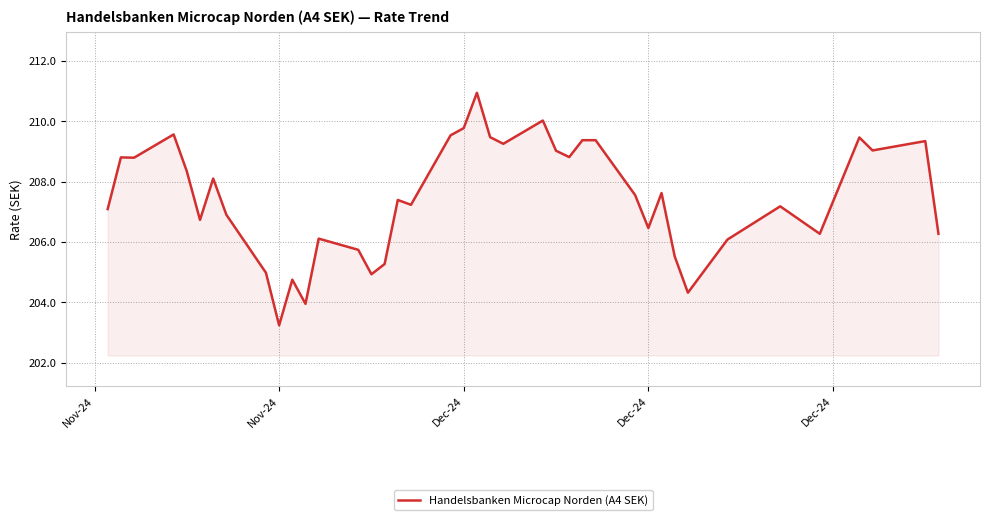

What is the minimum value shown in the chart?

203.2